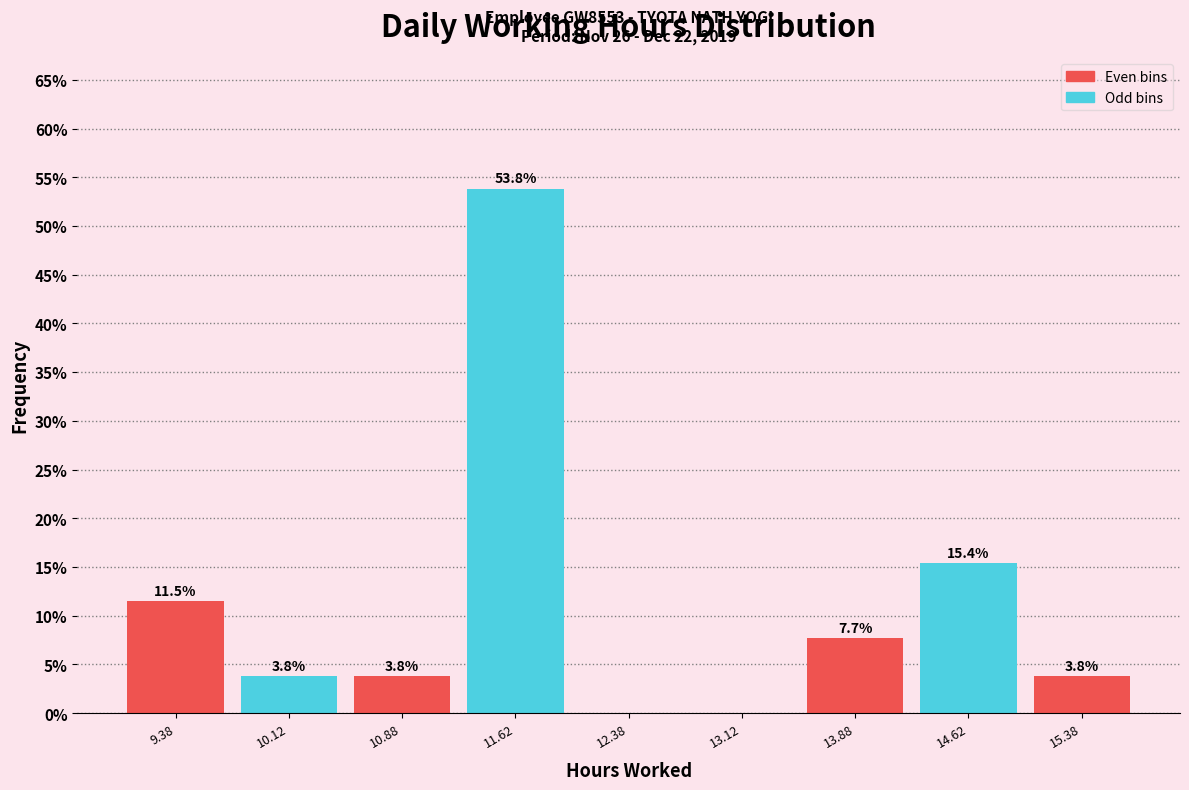

Which range on the x-axis has the tallest bar?

11.25 to 12.00